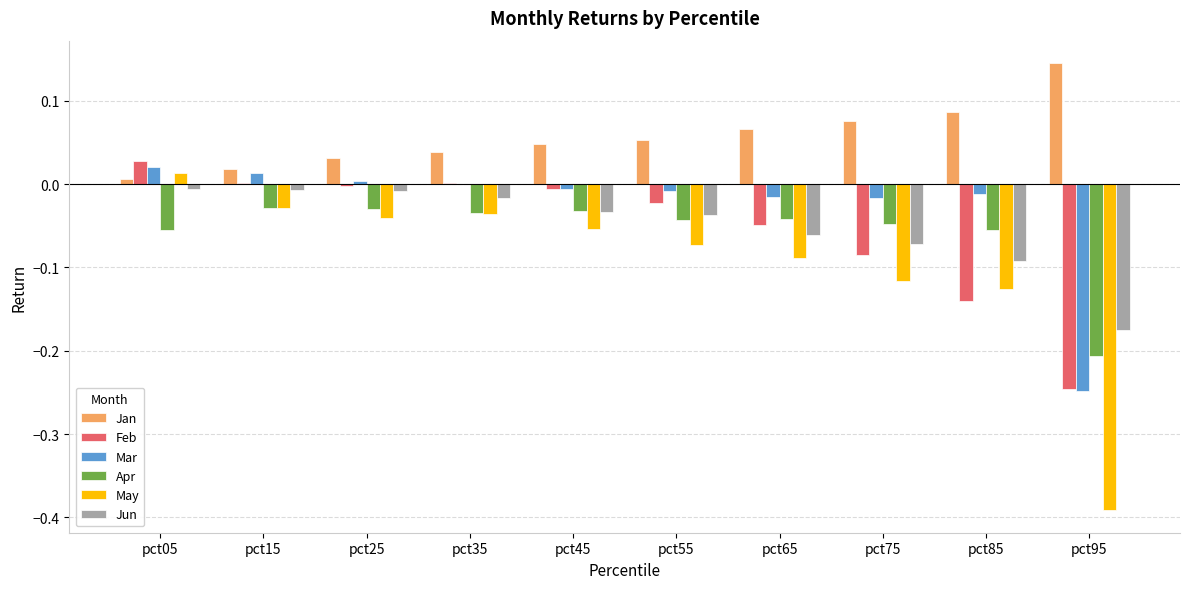

Which label corresponds to the largest value in the chart?

pct95